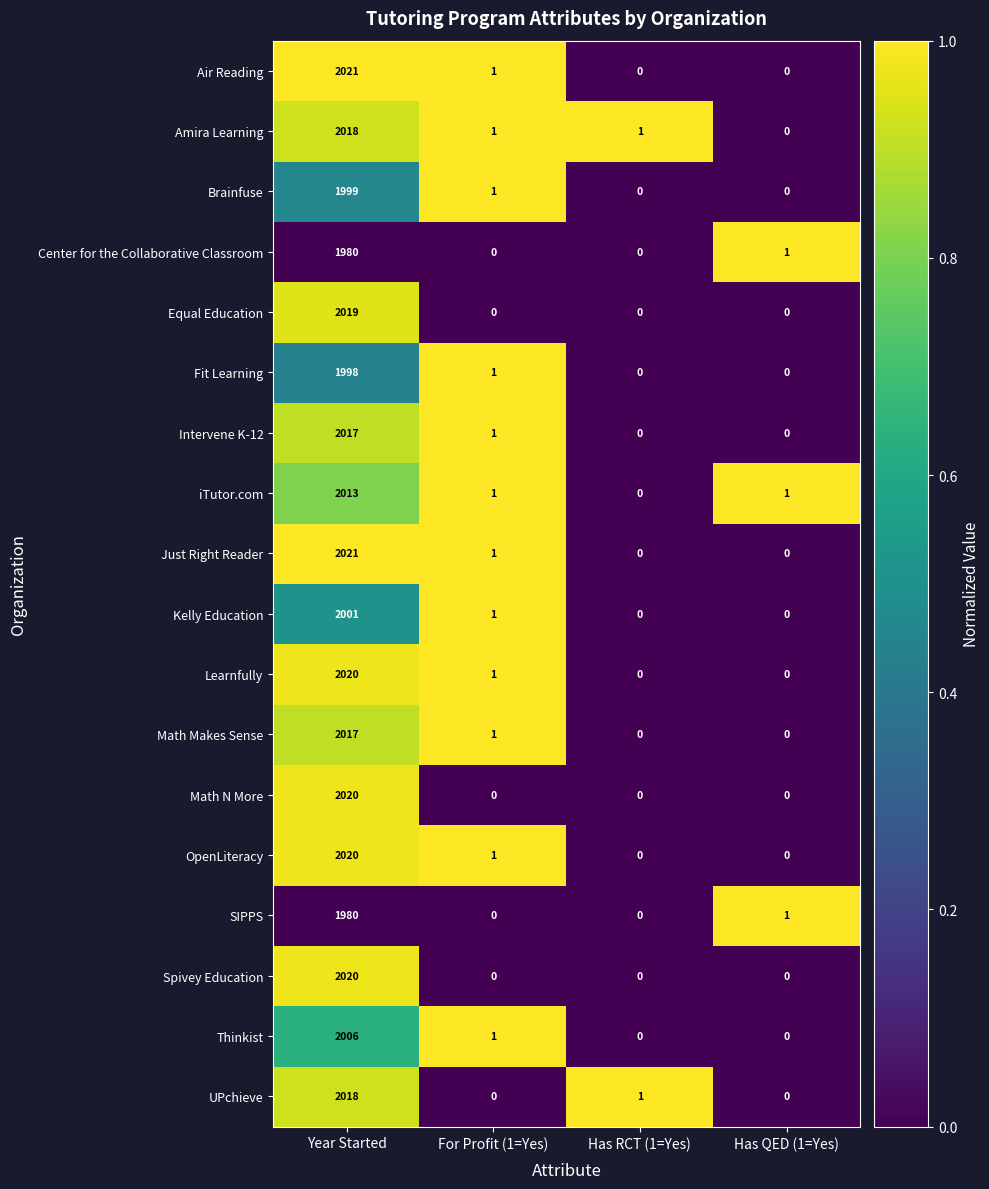

At which category does the chart reach its peak across all series?

Year Started